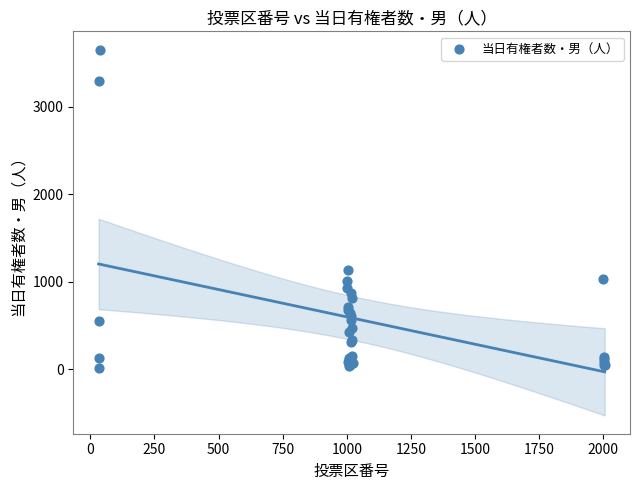

What Y value in the scatter plot is closest to 1835?

1131